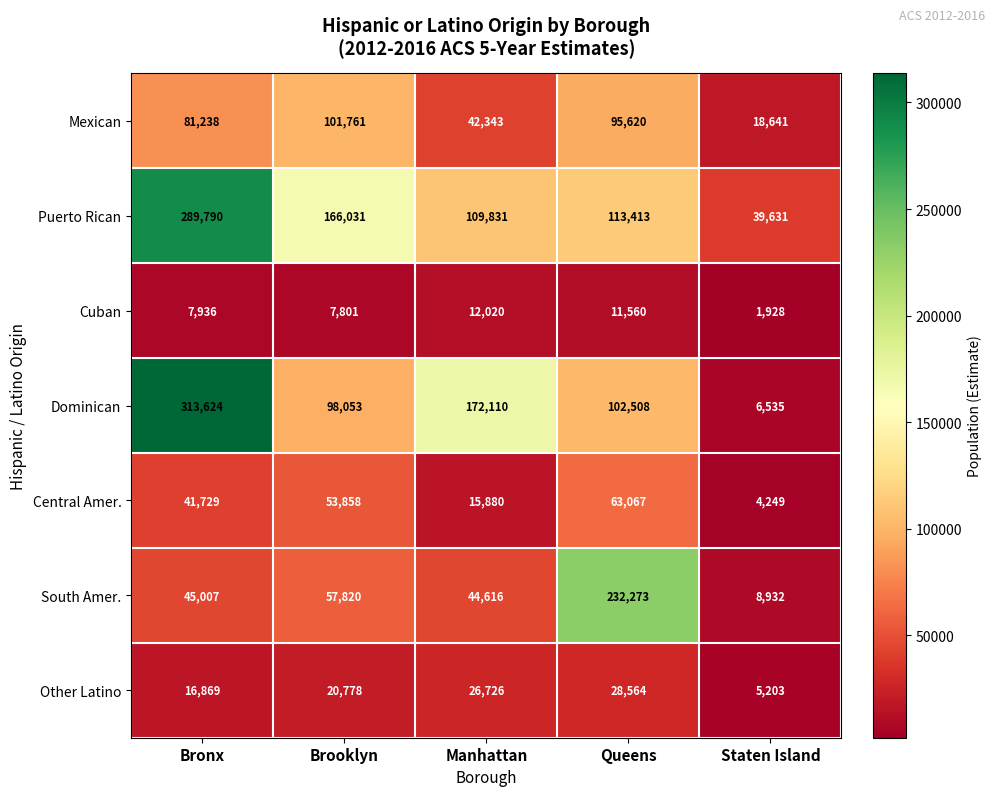

What is the spread (max minus min) of values at Brooklyn?

158230